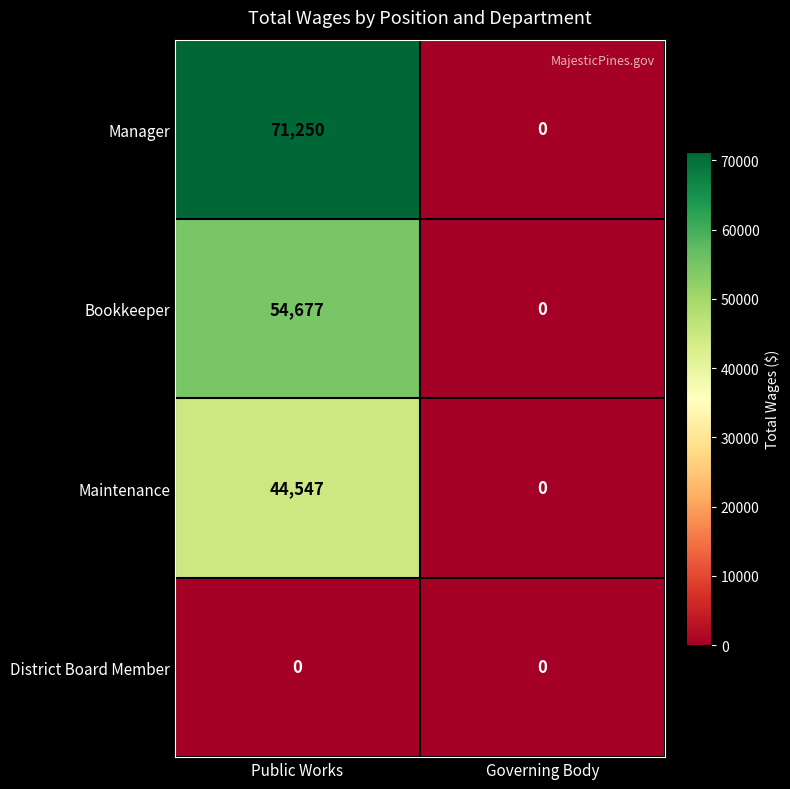

Where is Bookkeeper nearest to the value 27338?

Governing Body